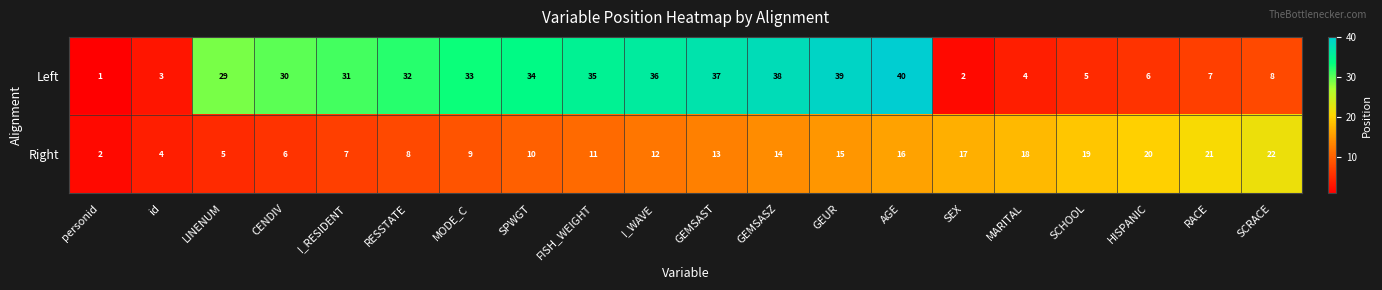

What is the difference between the highest and lowest values at SEX?

15